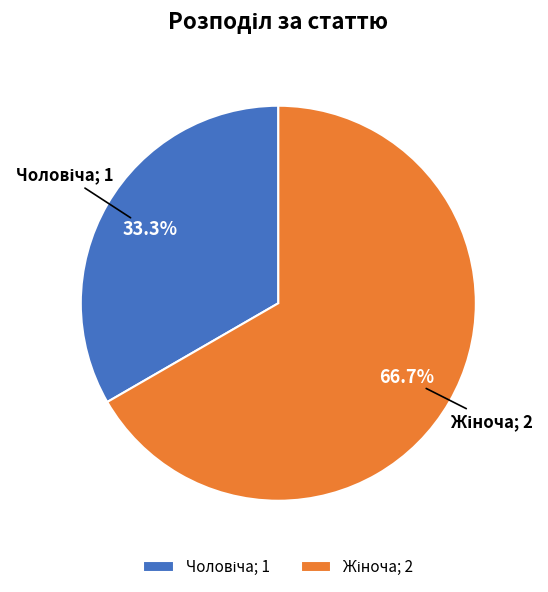

Is there a majority slice in this chart?

Yes